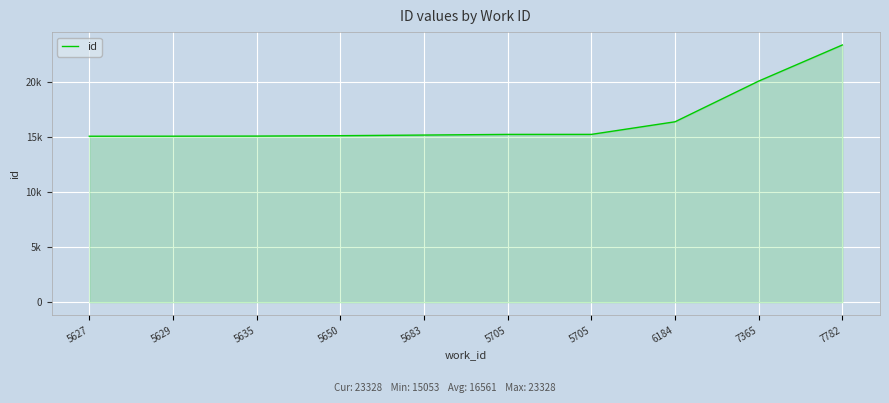

Does the chart have visible grid lines?

Yes